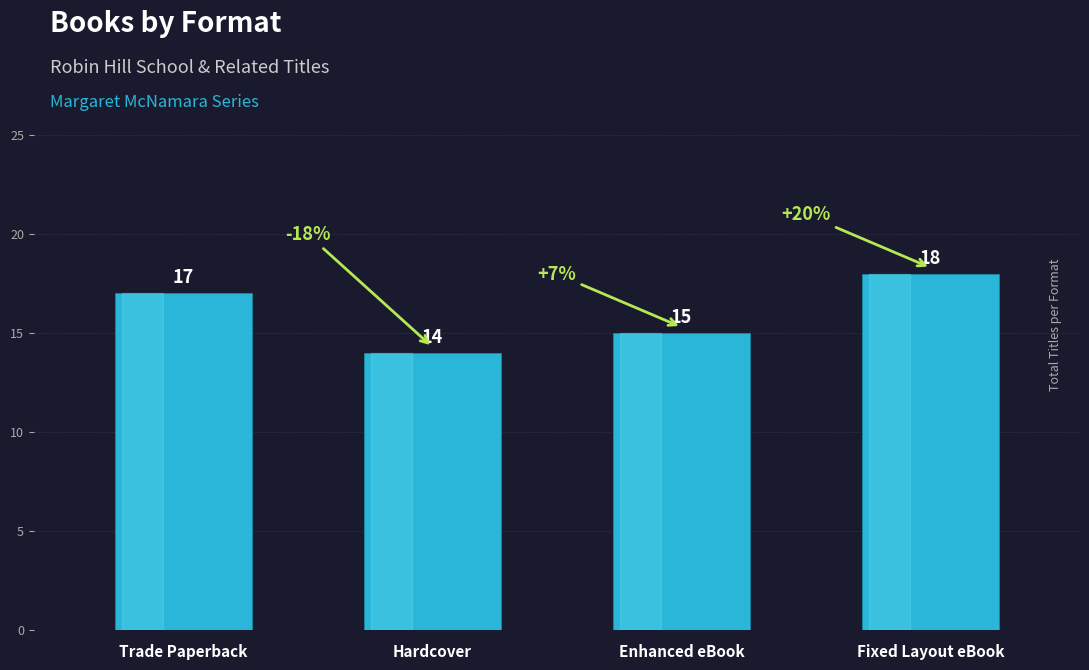

Reading left to right, transcribe all the data shown in this chart.

Trade Paperback=17	Hardcover=14	Enhanced eBook=15	Fixed Layout eBook=18